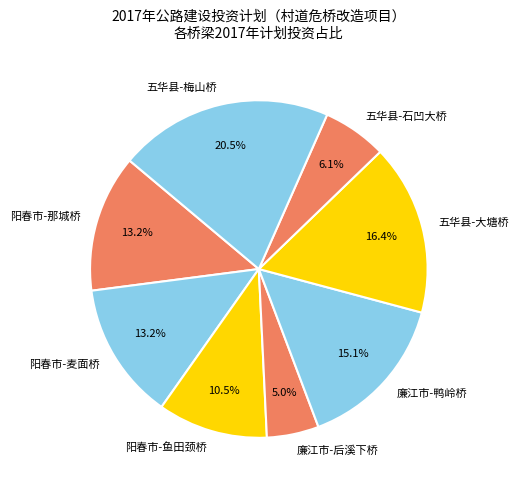

Which slice is the smallest?

廉江市-后溪下桥